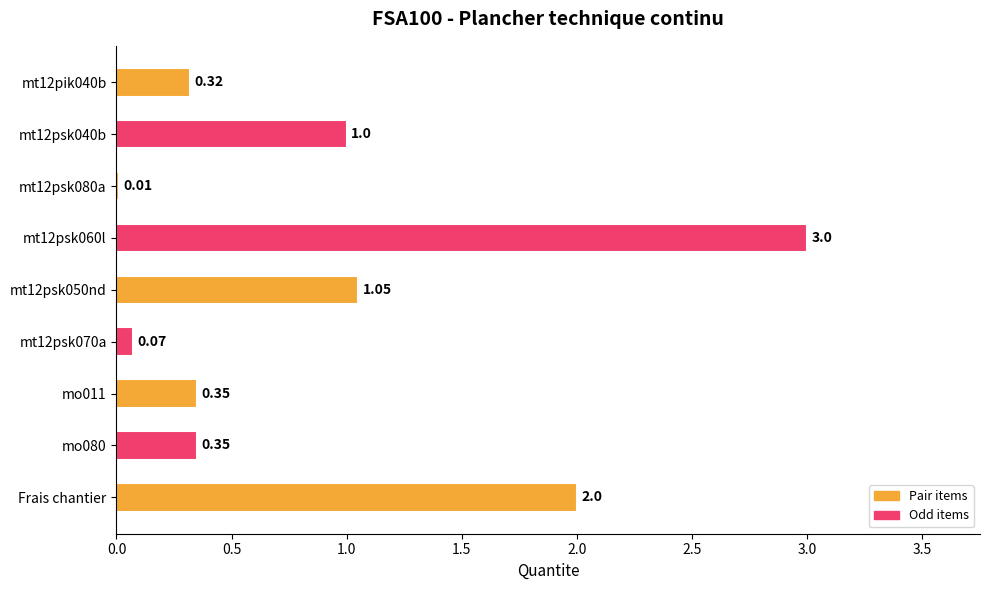

Between mo011 and mt12psk080a, which is larger?

mo011